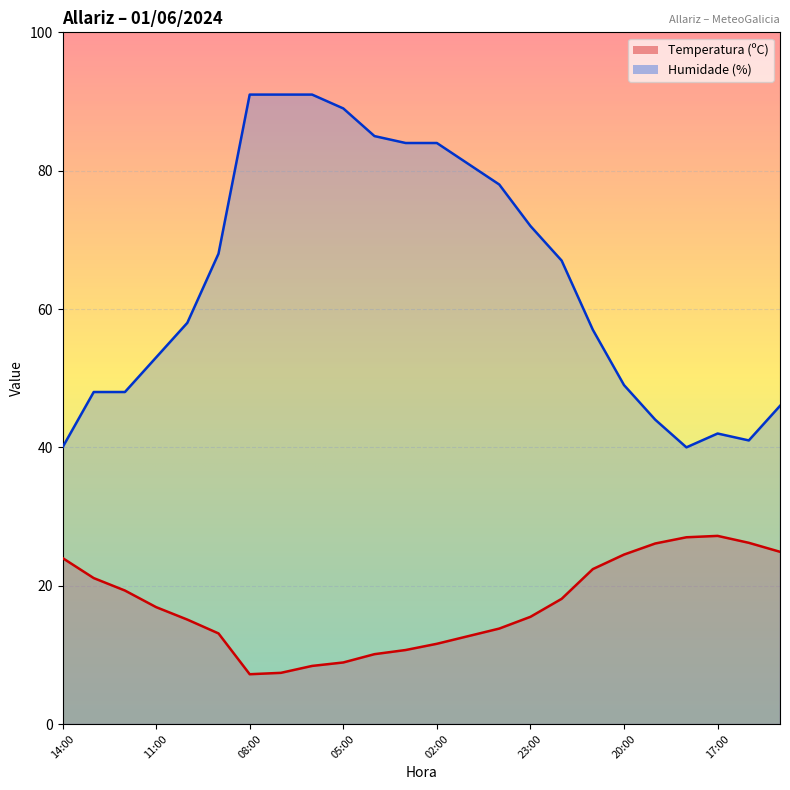

At which label does Temperatura (ºC) first exceed 16?

14:00